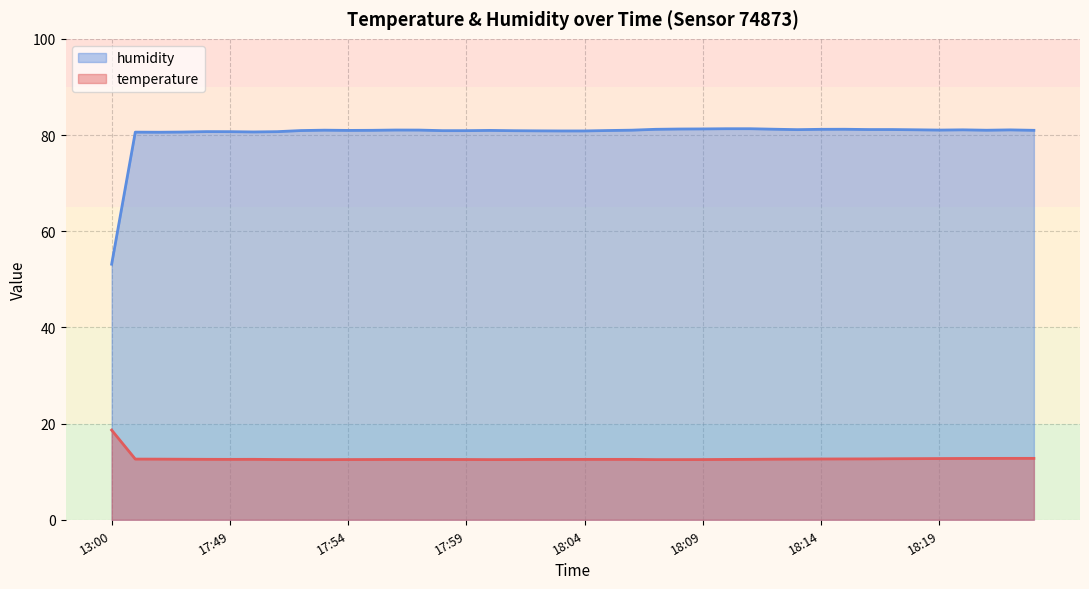

True or false: temperature has more than 0 interior local peaks.

True